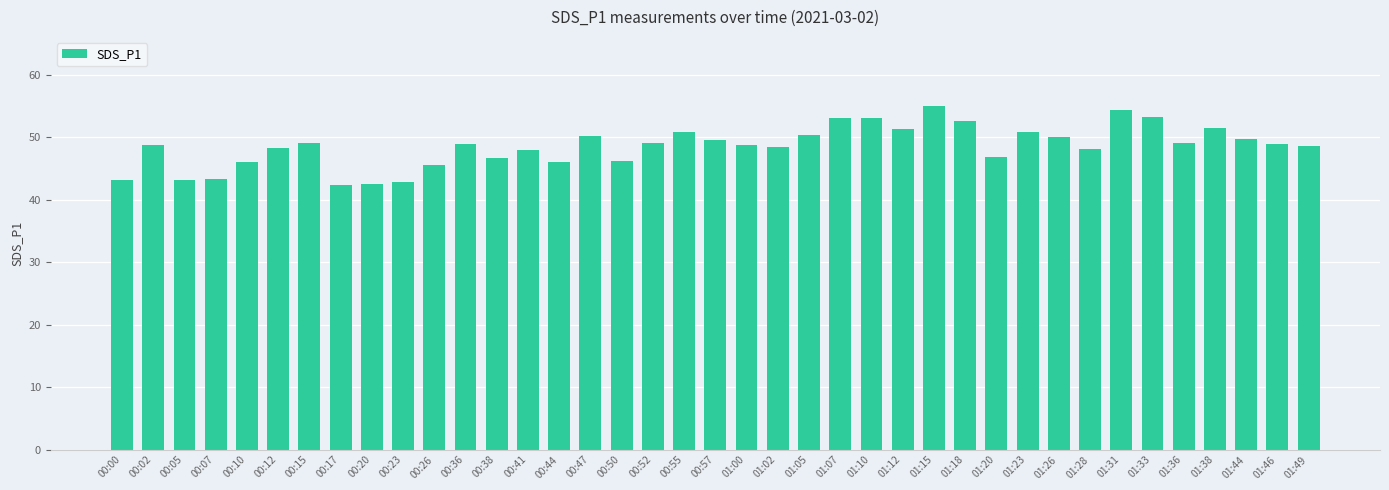

What is the smallest value displayed?

42.4